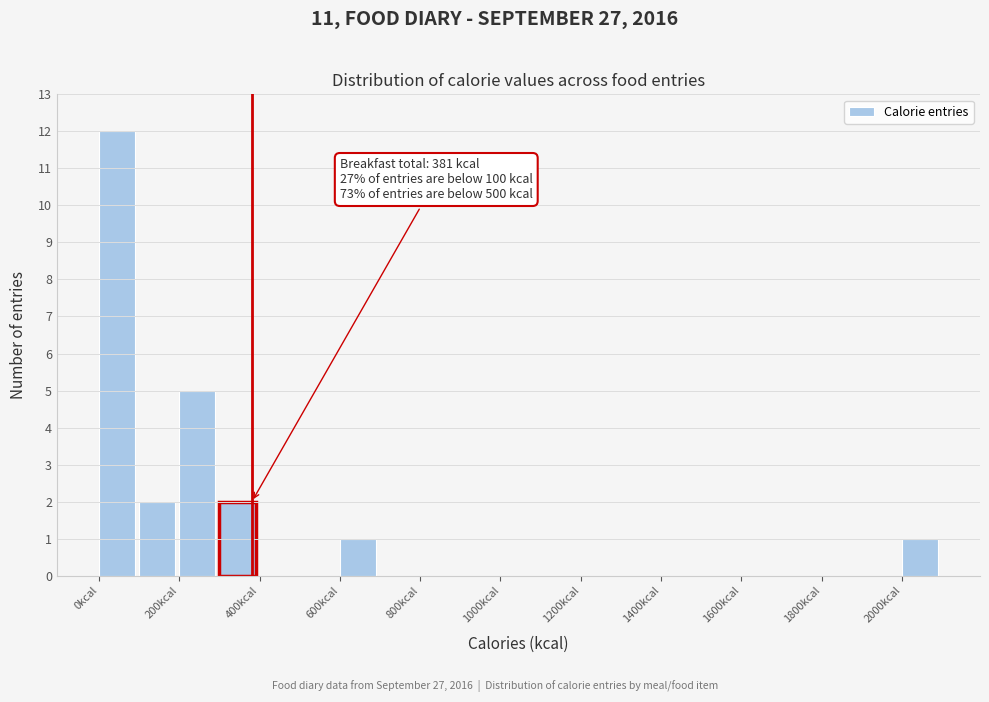

Over which range of the x-axis is the bar tallest?

0 to 100